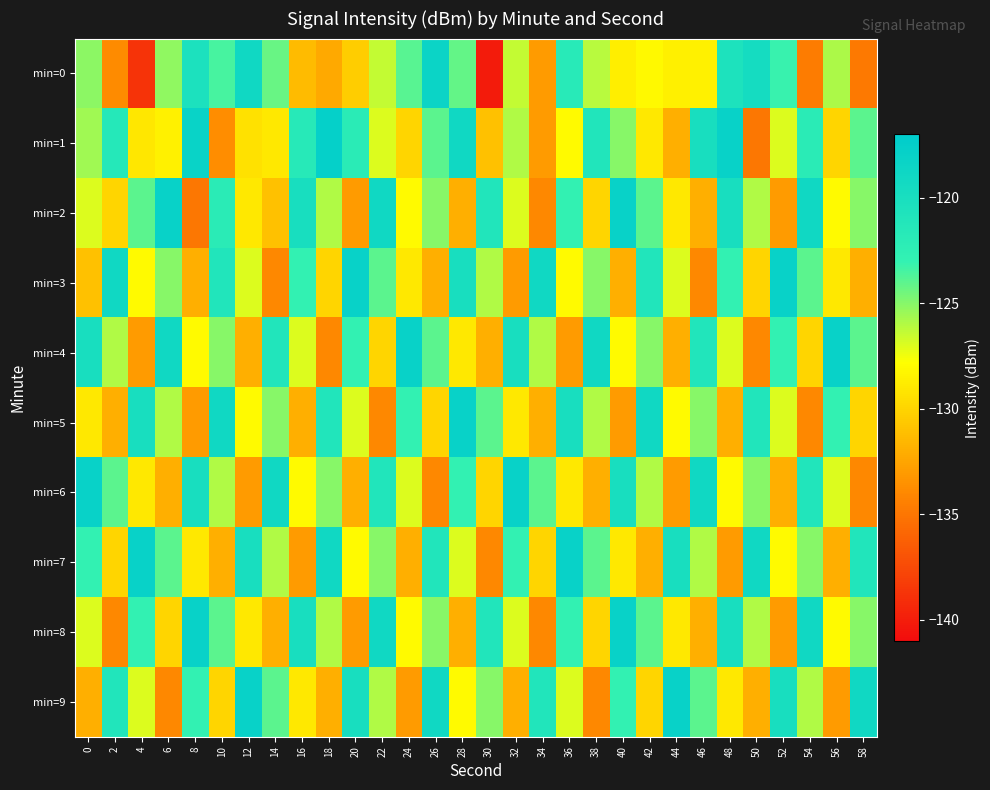

Reading left to right, what are all the values shown in this chart?

min=0: 0=-125.1	2=-133.9	4=-138.8	6=-125.2	8=-120.3	10=-123.5	12=-119.0	14=-124.3	16=-131.3	18=-132.2	20=-130.4	22=-126.5	24=-123.9	26=-118.4	28=-124.2	30=-140.1	32=-126.4	34=-133.0	36=-121.8	38=-126.2	40=-128.7	42=-128.1	44=-128.6	46=-128.5	48=-120.5	50=-119.6	52=-123.1	54=-134.7	56=-125.9	58=-134.9
min=1: 0=-125.6	2=-121.5	4=-129.0	6=-128.5	8=-118.2	10=-133.7	12=-129.3	14=-128.9	16=-121.7	18=-117.7	20=-122.0	22=-127.0	24=-130.0	26=-124.0	28=-119.0	30=-131.0	32=-126.0	34=-133.0	36=-128.0	38=-121.0	40=-125.0	42=-129.0	44=-132.0	46=-120.0	48=-118.0	50=-135.0	52=-127.0	54=-122.0	56=-130.0	58=-124.0
min=2: 0=-127.0	2=-130.0	4=-124.0	6=-118.0	8=-135.0	10=-122.0	12=-129.0	14=-131.0	16=-120.0	18=-126.0	20=-133.0	22=-119.0	24=-128.0	26=-125.0	28=-132.0	30=-121.0	32=-127.0	34=-134.0	36=-123.0	38=-130.0	40=-118.0	42=-124.0	44=-129.0	46=-132.0	48=-120.0	50=-126.0	52=-133.0	54=-119.0	56=-128.0	58=-125.0
min=3: 0=-131.0	2=-119.0	4=-128.0	6=-125.0	8=-132.0	10=-121.0	12=-127.0	14=-134.0	16=-123.0	18=-130.0	20=-118.0	22=-124.0	24=-129.0	26=-132.0	28=-120.0	30=-126.0	32=-133.0	34=-119.0	36=-128.0	38=-125.0	40=-132.0	42=-121.0	44=-127.0	46=-134.0	48=-123.0	50=-130.0	52=-118.0	54=-124.0	56=-129.0	58=-132.0
min=4: 0=-120.0	2=-126.0	4=-133.0	6=-119.0	8=-128.0	10=-125.0	12=-132.0	14=-121.0	16=-127.0	18=-134.0	20=-123.0	22=-130.0	24=-118.0	26=-124.0	28=-129.0	30=-132.0	32=-120.0	34=-126.0	36=-133.0	38=-119.0	40=-128.0	42=-125.0	44=-132.0	46=-121.0	48=-127.0	50=-134.0	52=-123.0	54=-130.0	56=-118.0	58=-124.0
min=5: 0=-129.0	2=-132.0	4=-120.0	6=-126.0	8=-133.0	10=-119.0	12=-128.0	14=-125.0	16=-132.0	18=-121.0	20=-127.0	22=-134.0	24=-123.0	26=-130.0	28=-118.0	30=-124.0	32=-129.0	34=-132.0	36=-120.0	38=-126.0	40=-133.0	42=-119.0	44=-128.0	46=-125.0	48=-132.0	50=-121.0	52=-127.0	54=-134.0	56=-123.0	58=-130.0
min=6: 0=-118.0	2=-124.0	4=-129.0	6=-132.0	8=-120.0	10=-126.0	12=-133.0	14=-119.0	16=-128.0	18=-125.0	20=-132.0	22=-121.0	24=-127.0	26=-134.0	28=-123.0	30=-130.0	32=-118.0	34=-124.0	36=-129.0	38=-132.0	40=-120.0	42=-126.0	44=-133.0	46=-119.0	48=-128.0	50=-125.0	52=-132.0	54=-121.0	56=-127.0	58=-134.0
min=7: 0=-123.0	2=-130.0	4=-118.0	6=-124.0	8=-129.0	10=-132.0	12=-120.0	14=-126.0	16=-133.0	18=-119.0	20=-128.0	22=-125.0	24=-132.0	26=-121.0	28=-127.0	30=-134.0	32=-123.0	34=-130.0	36=-118.0	38=-124.0	40=-129.0	42=-132.0	44=-120.0	46=-126.0	48=-133.0	50=-119.0	52=-128.0	54=-125.0	56=-132.0	58=-121.0
min=8: 0=-127.0	2=-134.0	4=-123.0	6=-130.0	8=-118.0	10=-124.0	12=-129.0	14=-132.0	16=-120.0	18=-126.0	20=-133.0	22=-119.0	24=-128.0	26=-125.0	28=-132.0	30=-121.0	32=-127.0	34=-134.0	36=-123.0	38=-130.0	40=-118.0	42=-124.0	44=-129.0	46=-132.0	48=-120.0	50=-126.0	52=-133.0	54=-119.0	56=-128.0	58=-125.0
min=9: 0=-132.0	2=-121.0	4=-127.0	6=-134.0	8=-123.0	10=-130.0	12=-118.0	14=-124.0	16=-129.0	18=-132.0	20=-120.0	22=-126.0	24=-133.0	26=-119.0	28=-128.0	30=-125.0	32=-132.0	34=-121.0	36=-127.0	38=-134.0	40=-123.0	42=-130.0	44=-118.0	46=-124.0	48=-129.0	50=-132.0	52=-120.0	54=-126.0	56=-133.0	58=-119.0